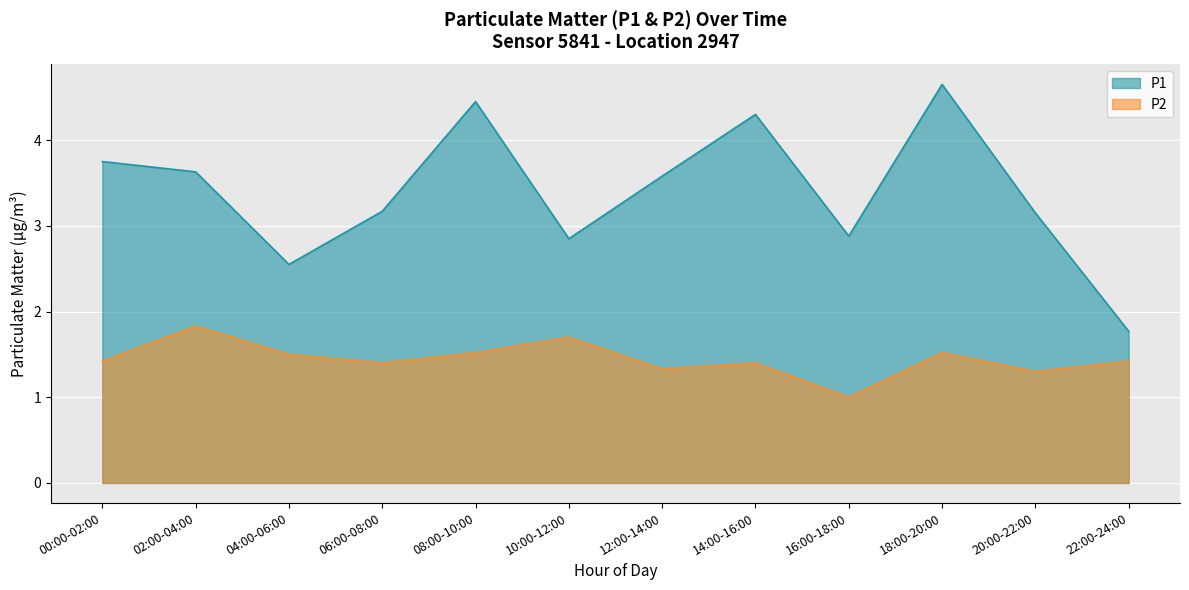

The value of P2 at 18:00-20:00 is 1.5. True or false?

True